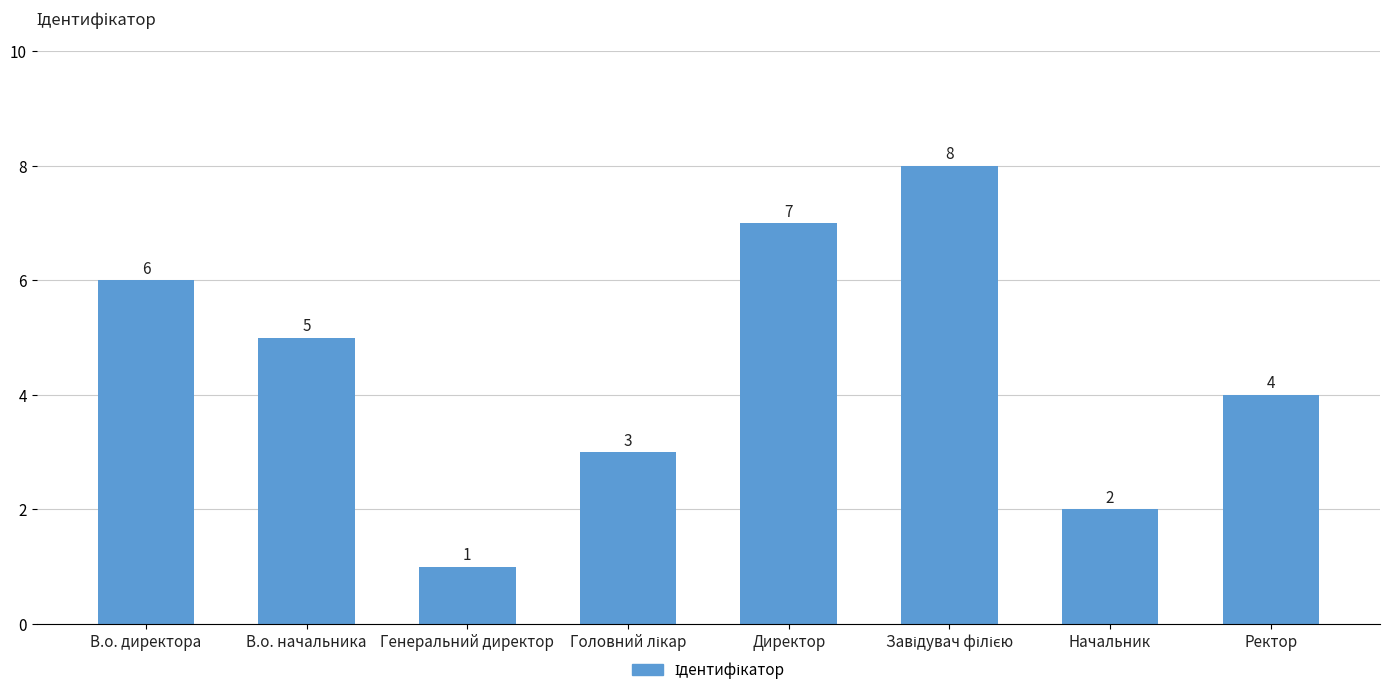

Reading left to right, transcribe all the data shown in this chart.

6	5	1	3	7	8	2	4